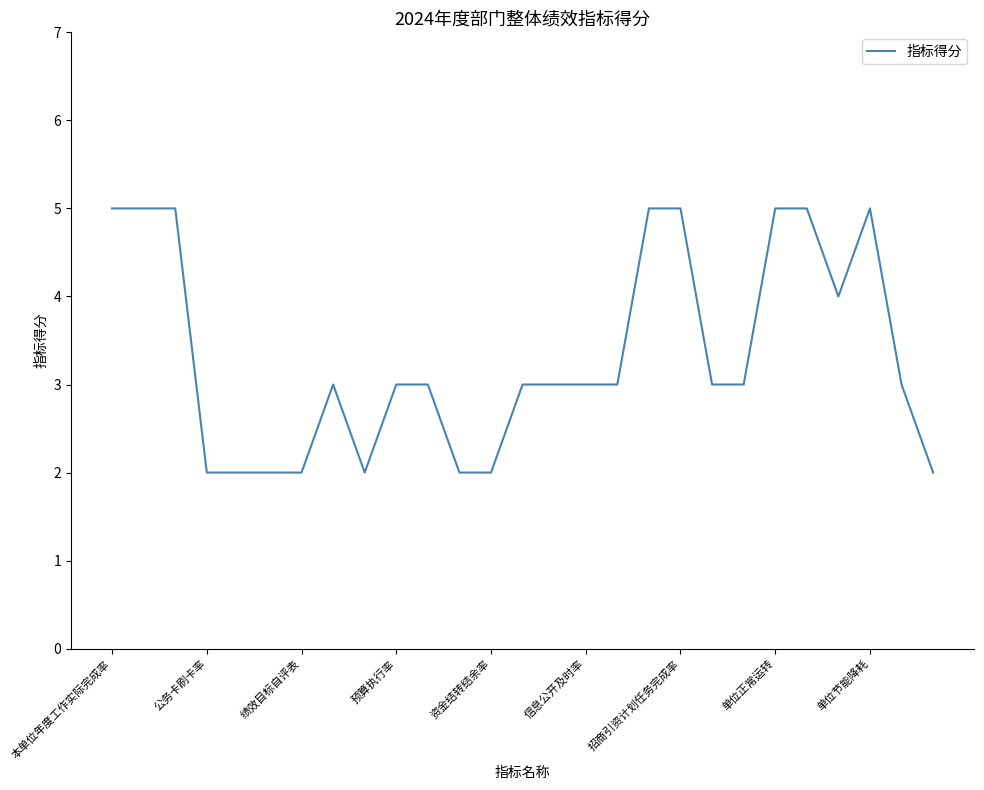

What is the maximum value shown in the chart?

5